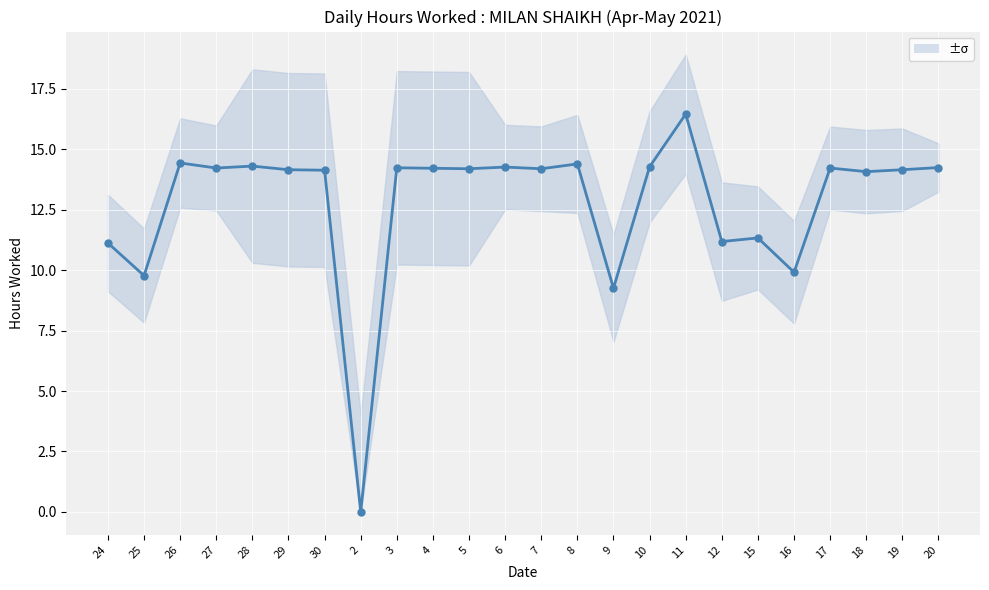

List the labels in order of value, largest first.

11, 26, 8, 28, 10, 6, 20, 3, 27, 17, 4, 5, 7, 29, 19, 30, 18, 15, 12, 24, 16, 25, 9, 2